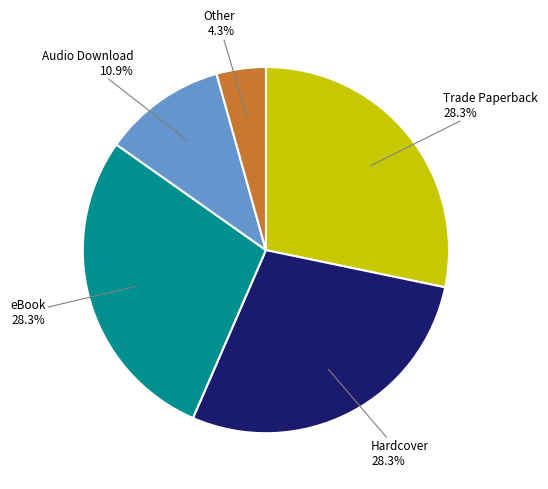

Is there any slice that represents more than half of the pie?

No